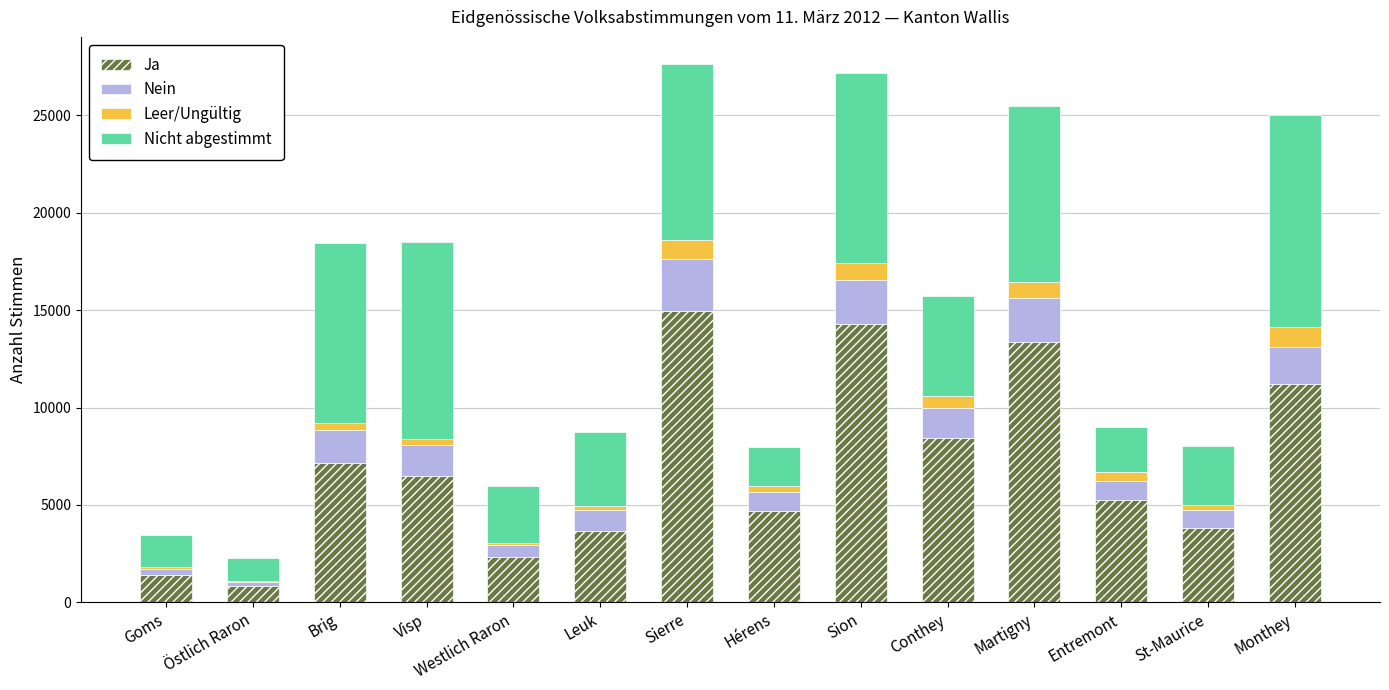

The Ja series shows 4704 at Hérens. True or false?

True